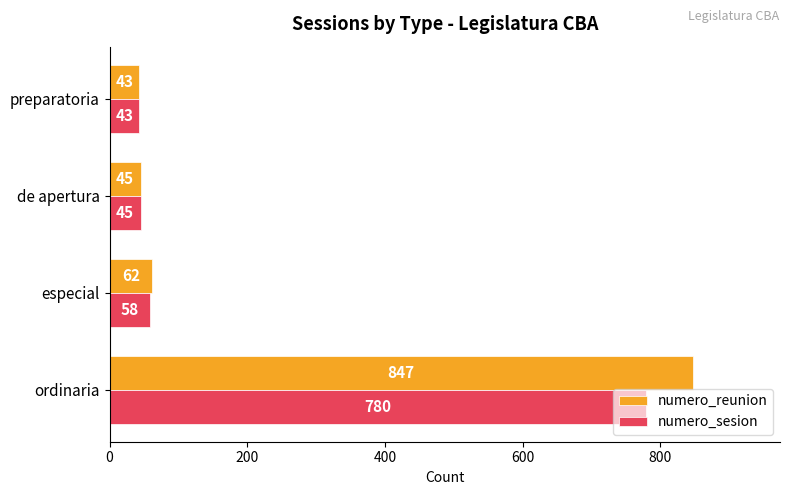

Which category has the lowest value across all series?

preparatoria